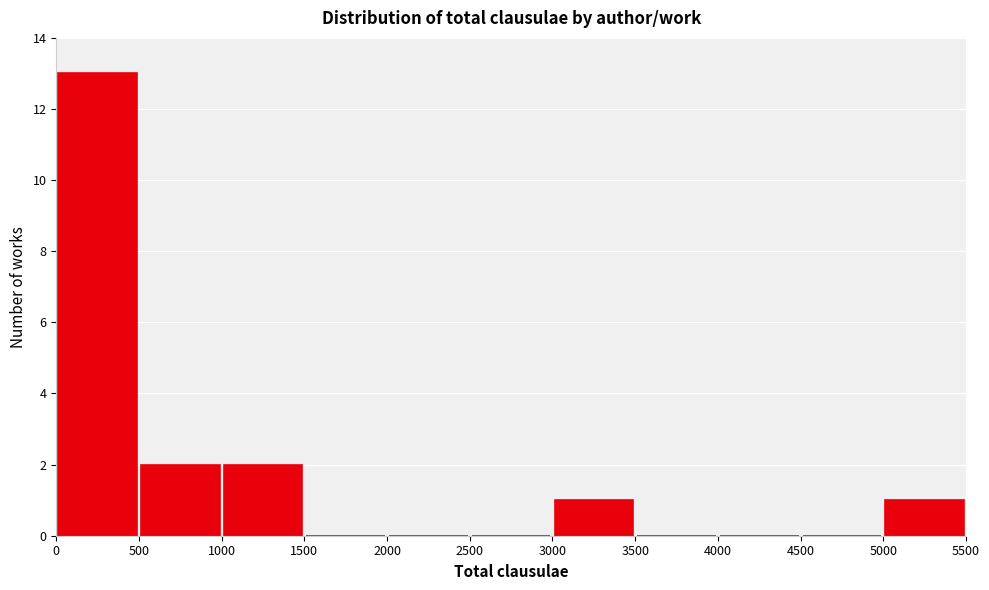

What is the height of the bar covering 0 to 500 on the x-axis? The values are not printed on the chart, so give them approximately, as read against the axis.

13